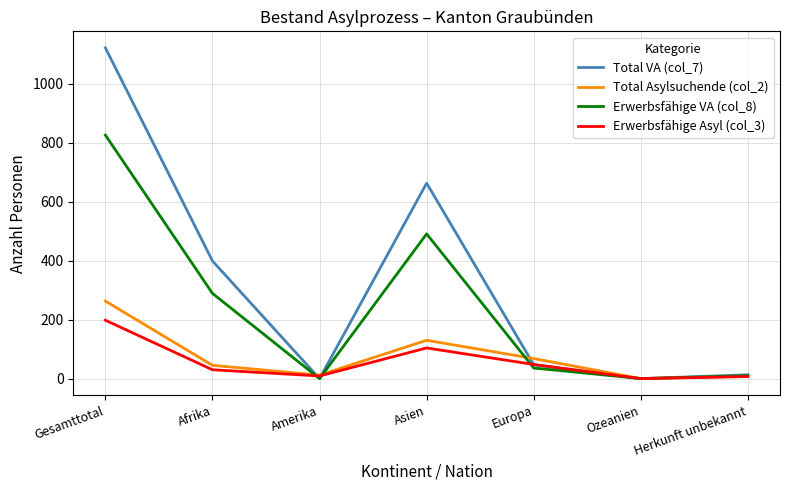

Which series has the largest total across all categories?

Total VA (col_7)